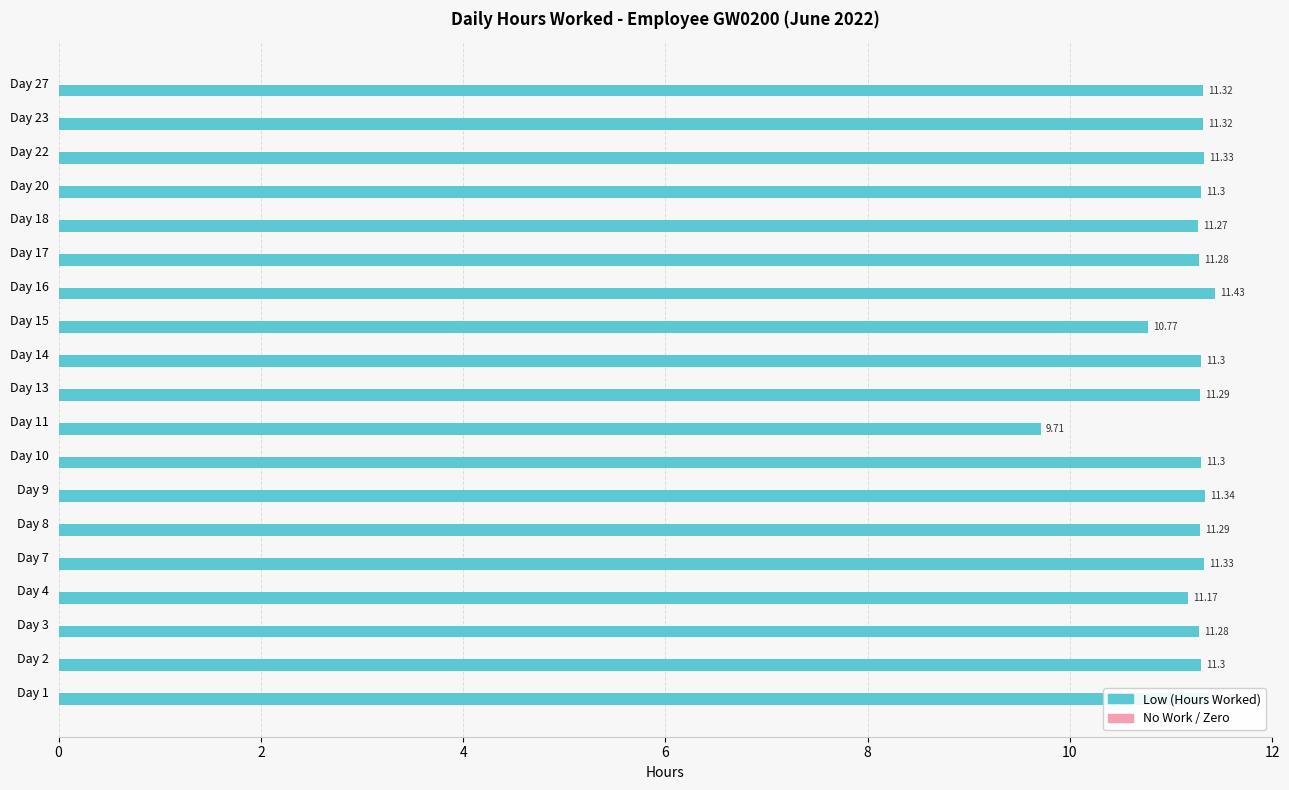

Approximately how many times larger is the value at Day 14 compared to Day 17?

1.0